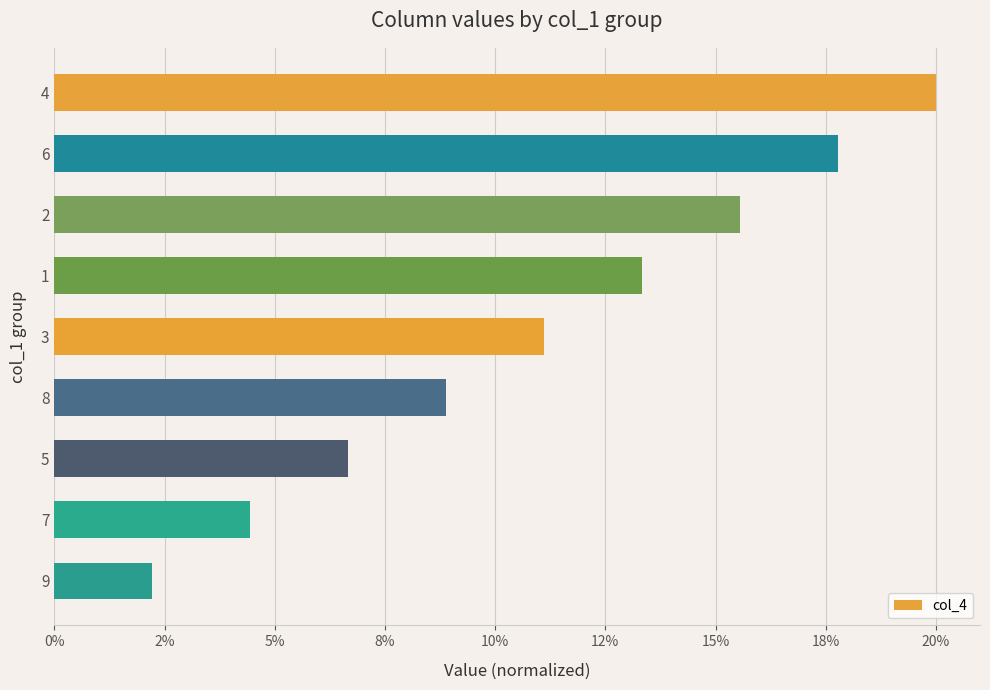

Does the chart contain any negative values?

No